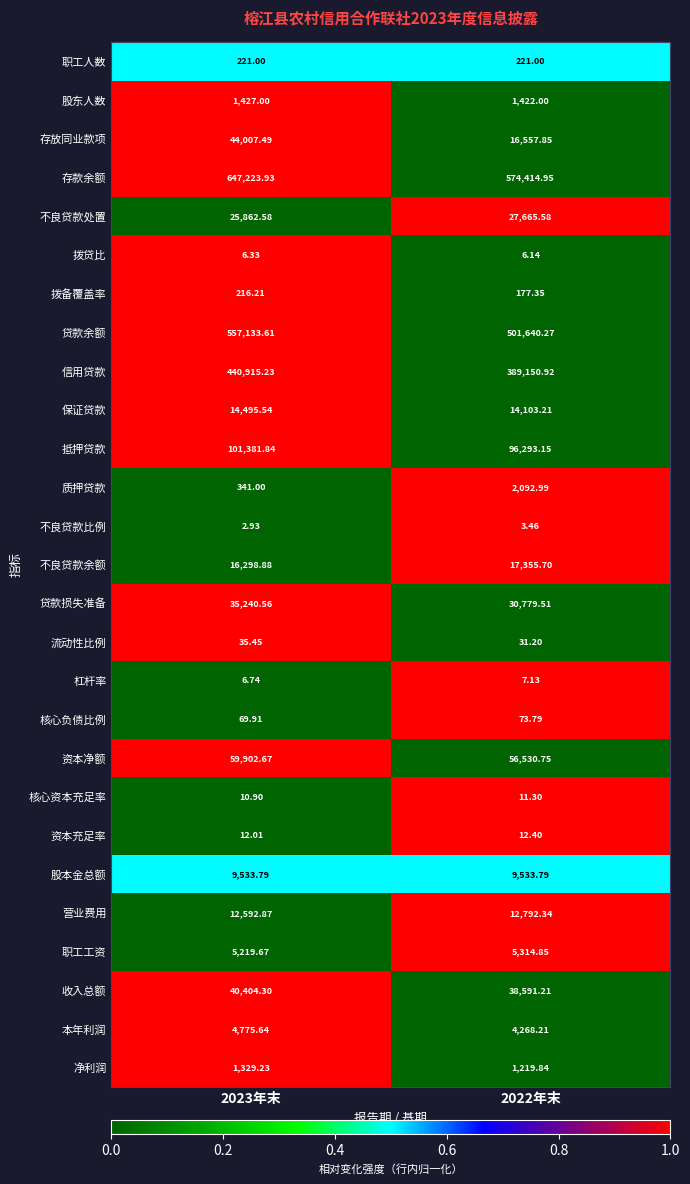

Rank the series by their maximum value, from highest to lowest.

存款余额, 贷款余额, 信用贷款, 抵押贷款, 资本净额, 存放同业款项, 收入总额, 贷款损失准备, 不良贷款处置, 不良贷款余额, 保证贷款, 营业费用, 股本金总额, 职工工资, 本年利润, 质押贷款, 股东人数, 净利润, 职工人数, 拨备覆盖率, 核心负债比例, 流动性比例, 资本充足率, 核心资本充足率, 杠杆率, 拨贷比, 不良贷款比例